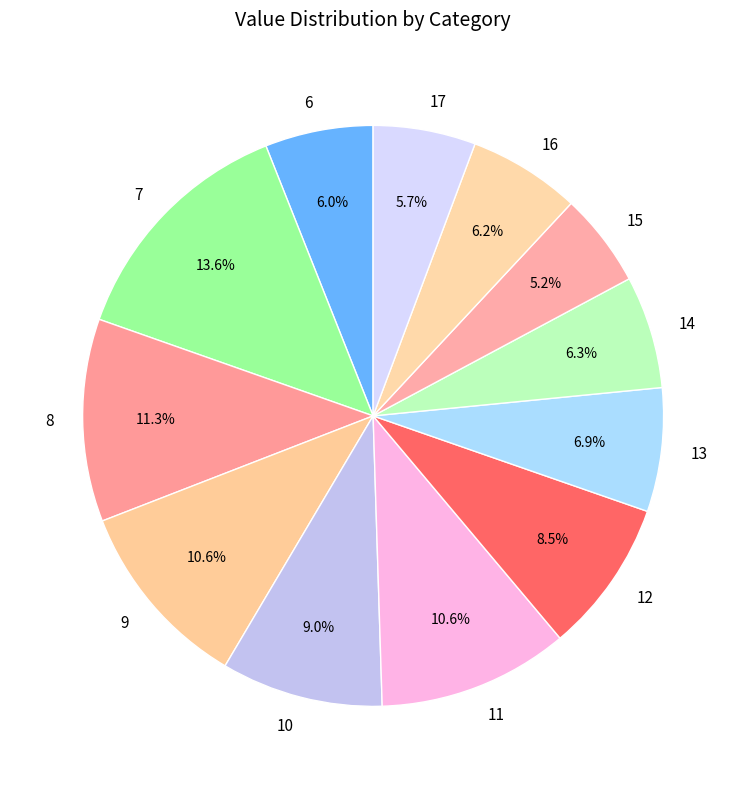

To the nearest percent, what is the difference between the largest and smallest slice percentages?

8%